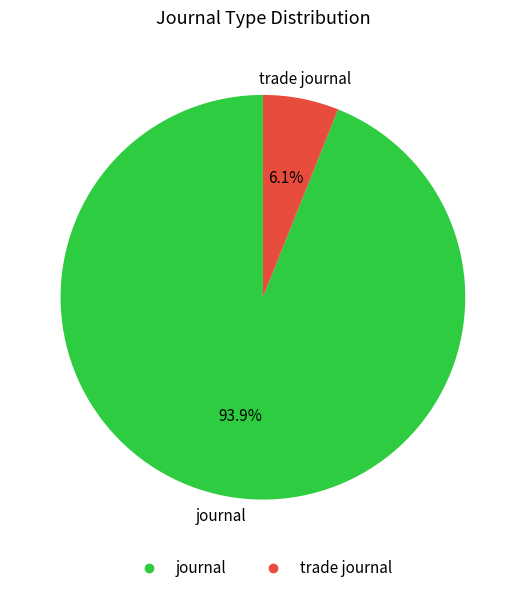

To the nearest percent, what is the combined percentage of trade journal and journal?

100%